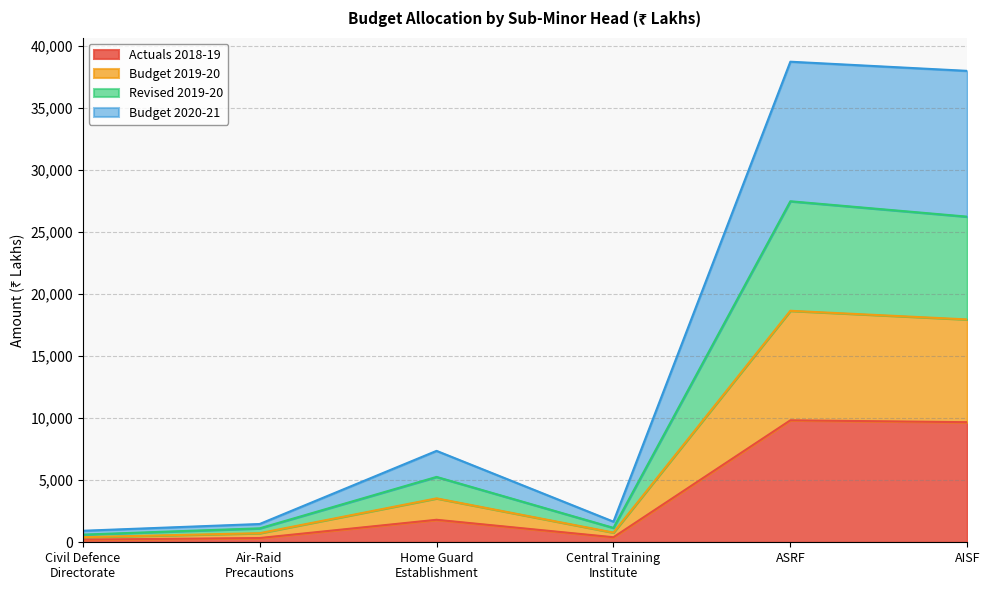

The Actuals 2018-19 series shows 212.6 at Civil Defence
Directorate. True or false?

True